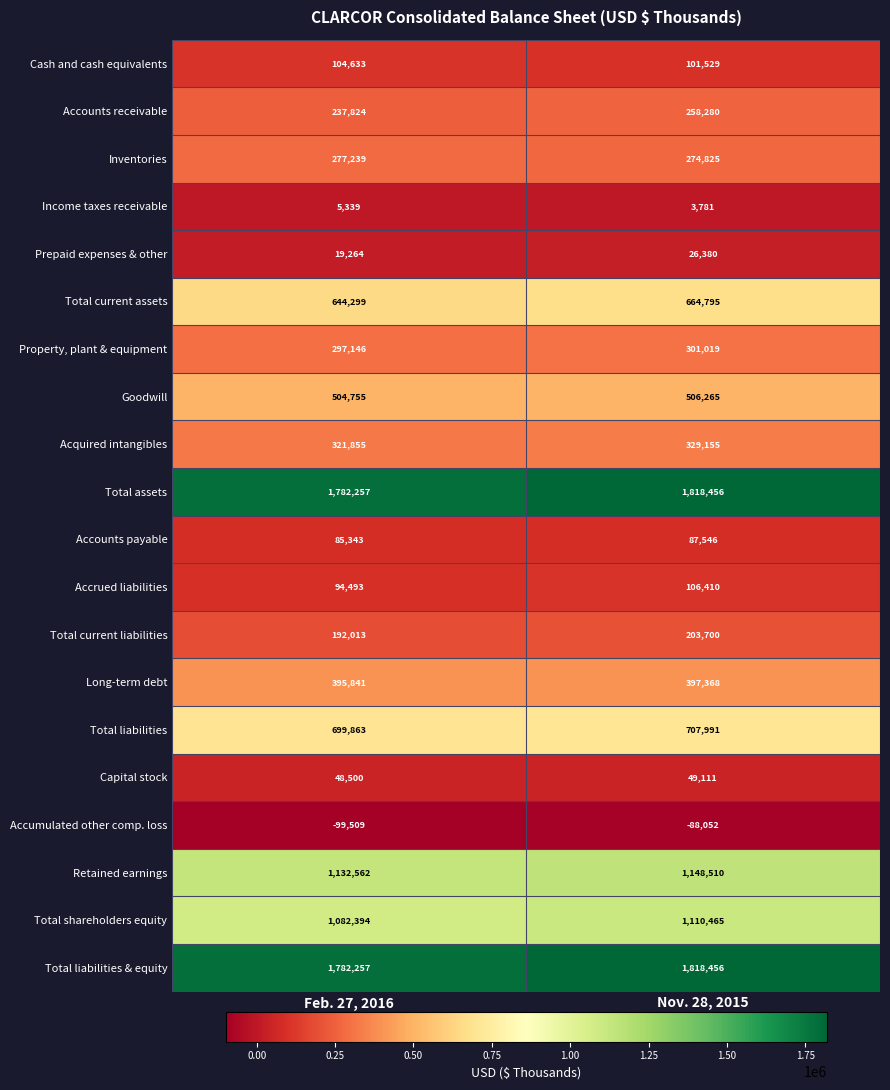

At which category does the chart reach its minimum across all series?

Feb. 27, 2016